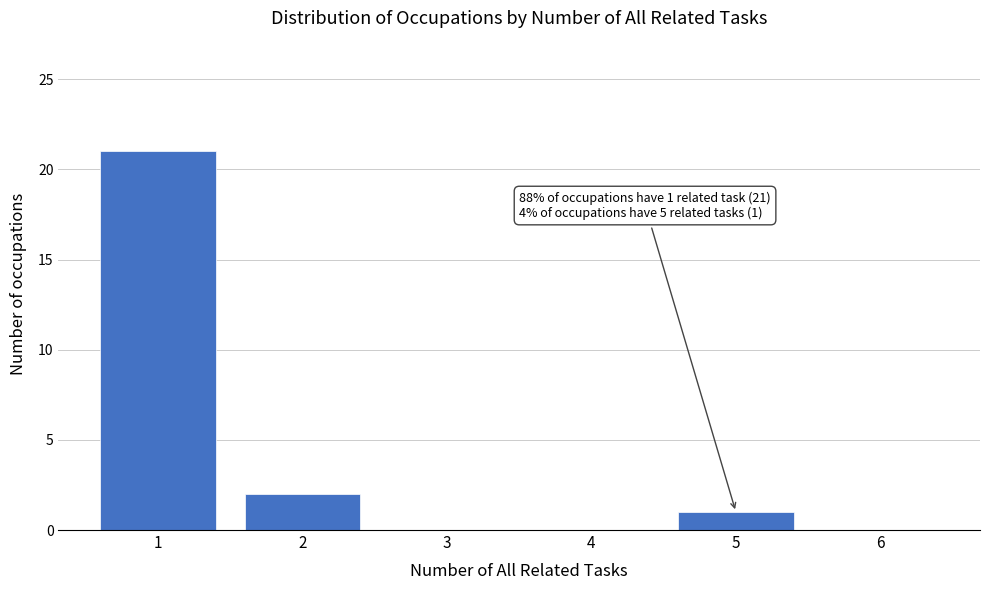

Reading right to left, what are all the values shown in this chart?

6=0	5=1	4=0	3=0	2=2	1=21